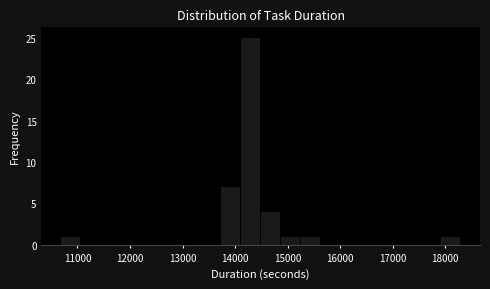

Around what value on the x-axis is the tallest bar? Give the approximate position of its centre, as read against the axis.

14300